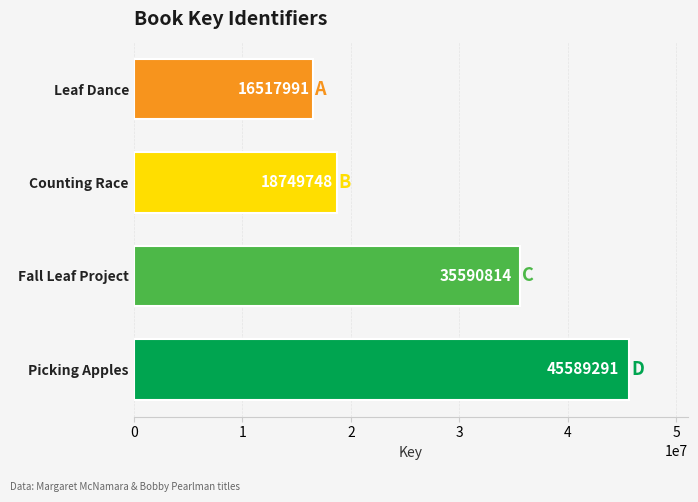

What is the greatest value displayed?

45589291